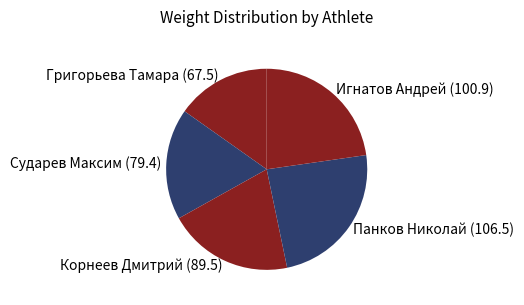

Which slice is the smallest?

Григорьева Тамара (67.5)